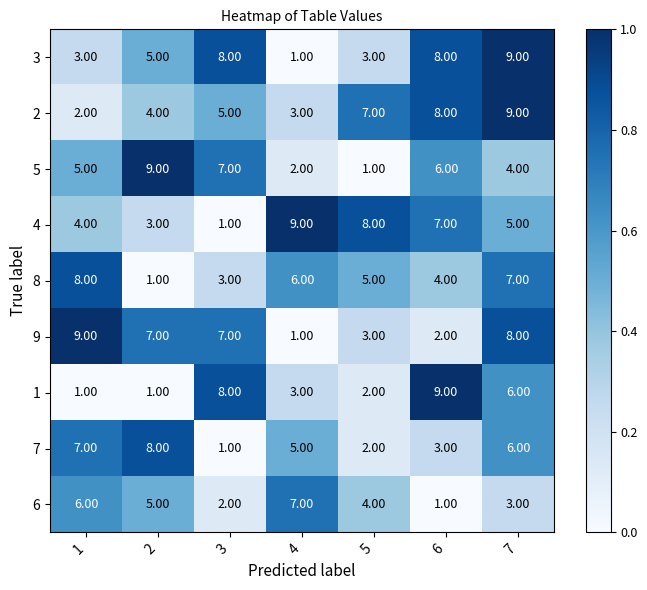

What is the greatest value displayed?

9